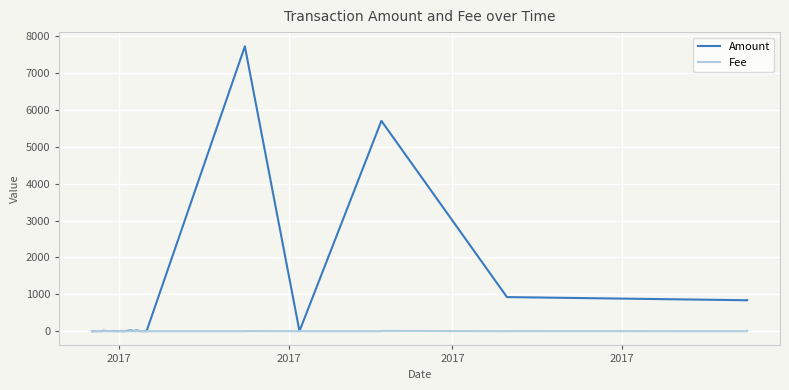

Which series has the widest spread of values?

Amount